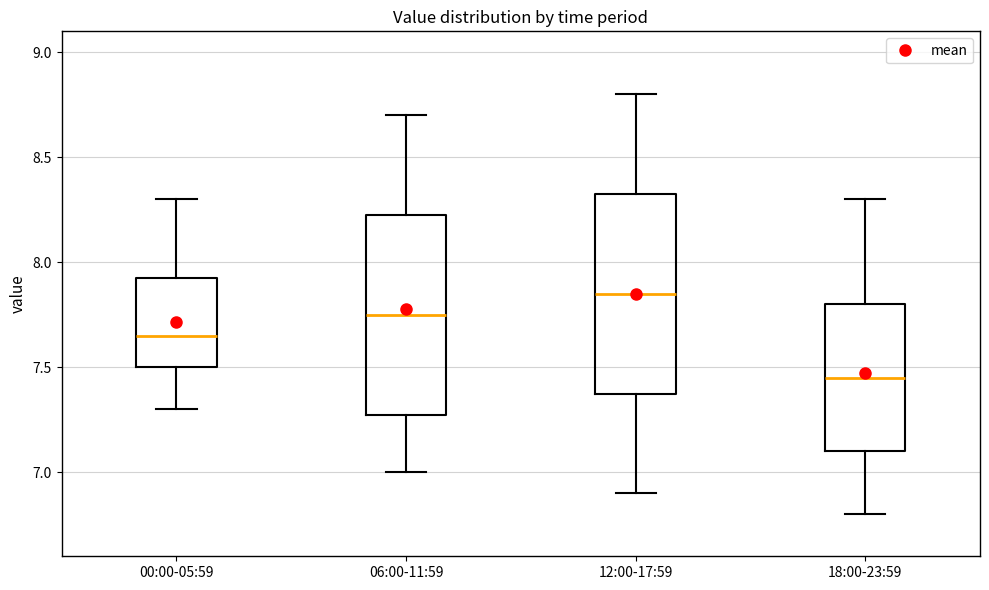

Where does the upper whisker of the box for 12:00-17:59 end on the y-axis? The values are not printed on the chart, so give them approximately, as read against the axis.

8.80